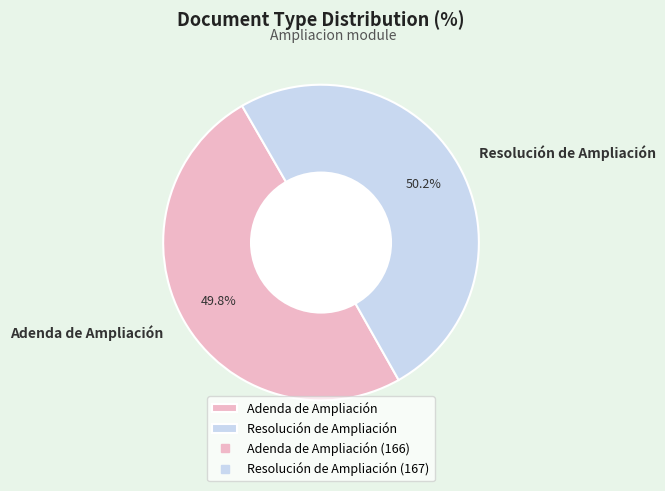

What is the ratio of the value at Resolución de Ampliación to the value at Adenda de Ampliación?

1.0